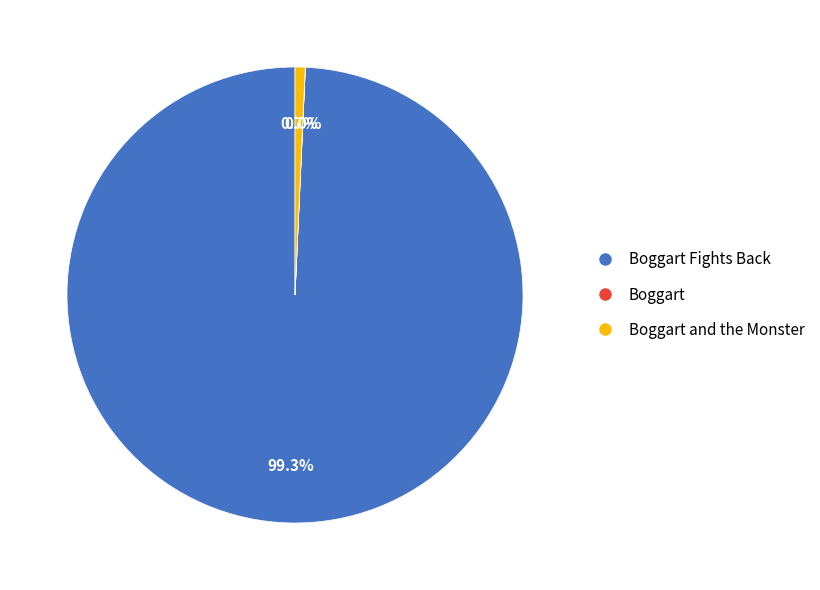

Is there a majority slice in this chart?

Yes